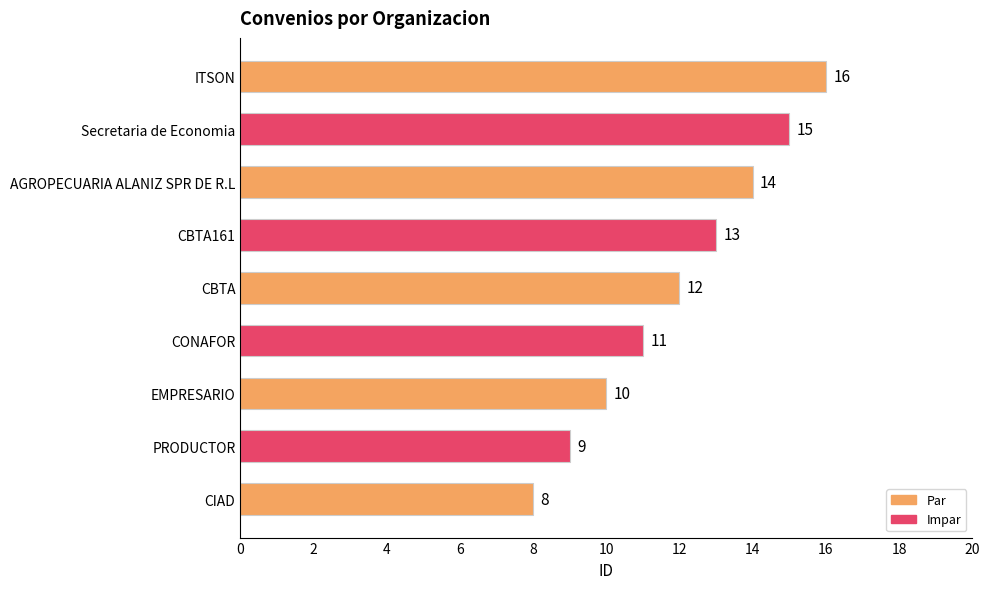

How many data points are less than 12?

4